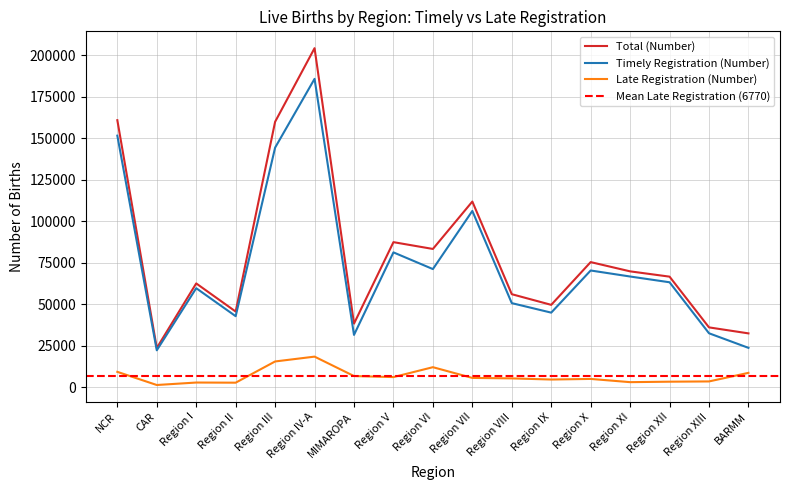

At how many categories does at least one series exceed 5530?

17